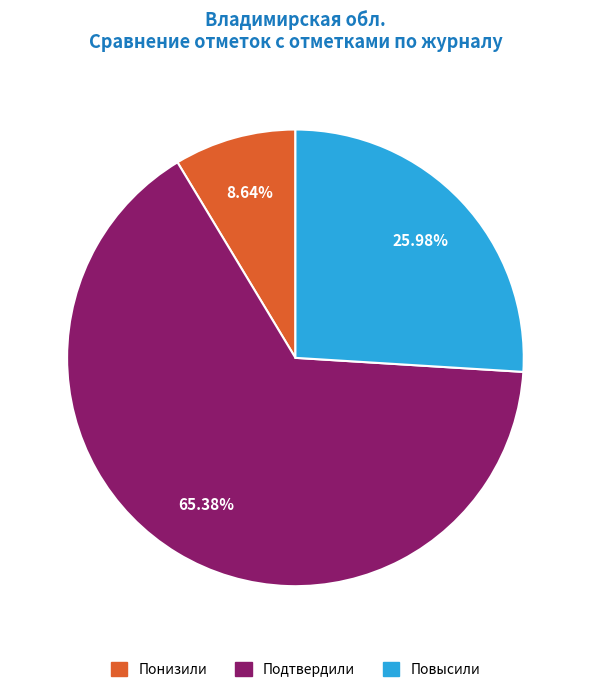

Rank the categories by value from highest to lowest.

Подтвердили, Повысили, Понизили